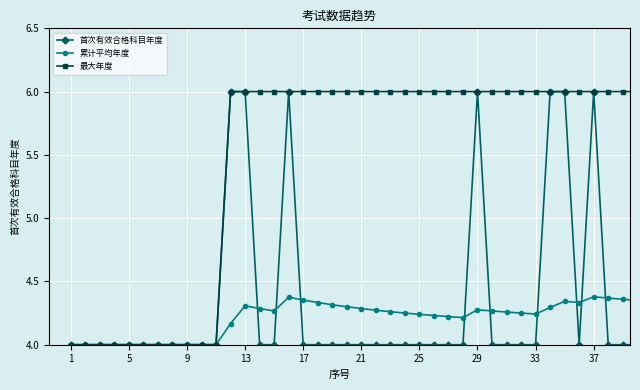

What is the value of the 首次有效合格科目年度 point at the 14th from the left?

4.0